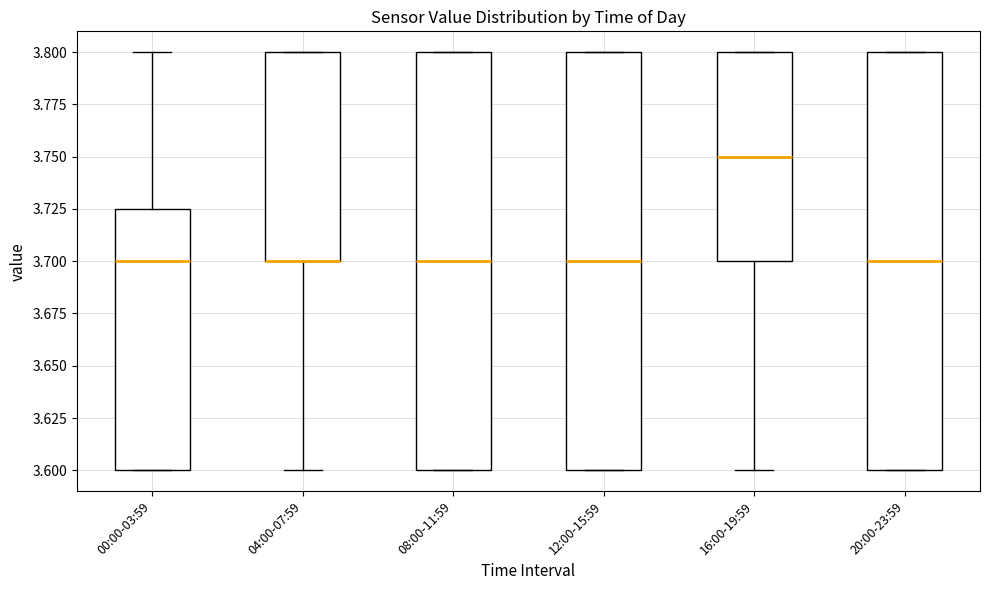

Where is the lower edge of the box for 12:00-15:59 on the y-axis? The values are not printed on the chart, so give them approximately, as read against the axis.

3.600